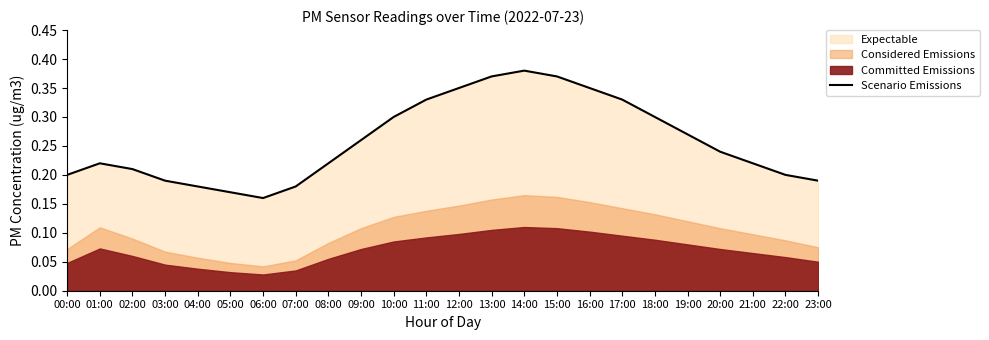

What is the sum of the values at 08:00 and 23:00?

0.4